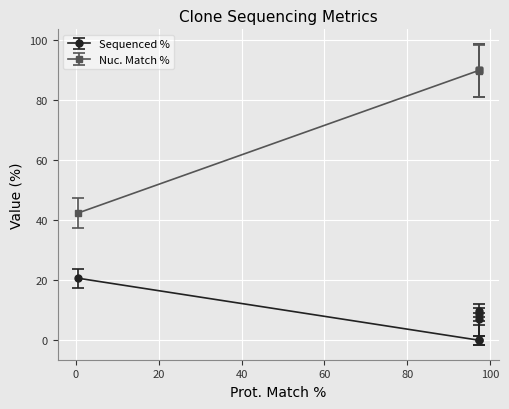

What is the difference between the maximum and minimum values in the Sequenced % series?

20.7